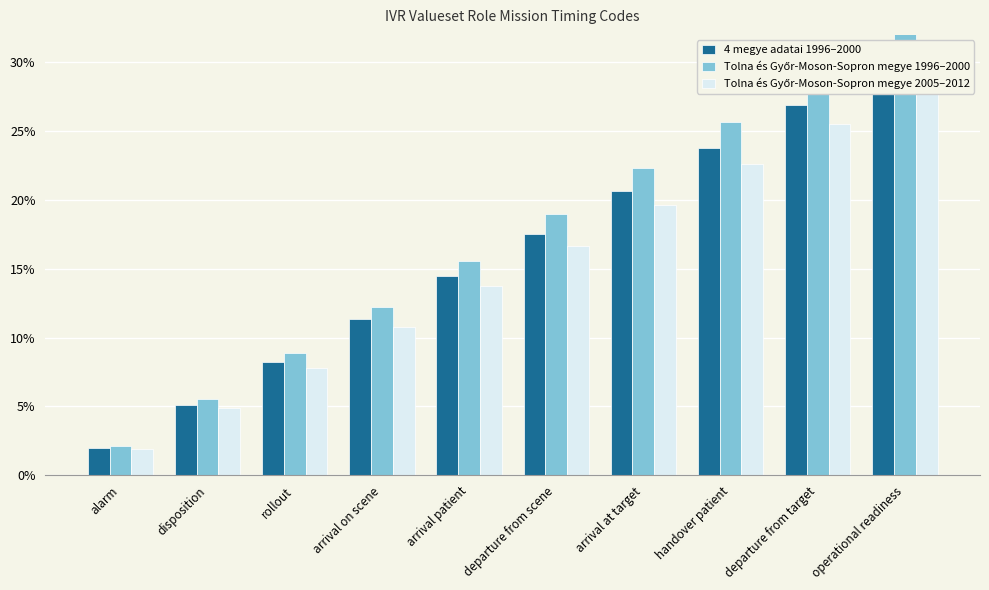

Is it true that Tolna és Győr-Moson-Sopron megye 2005–2012 equals 0.3 at departure from target?

True